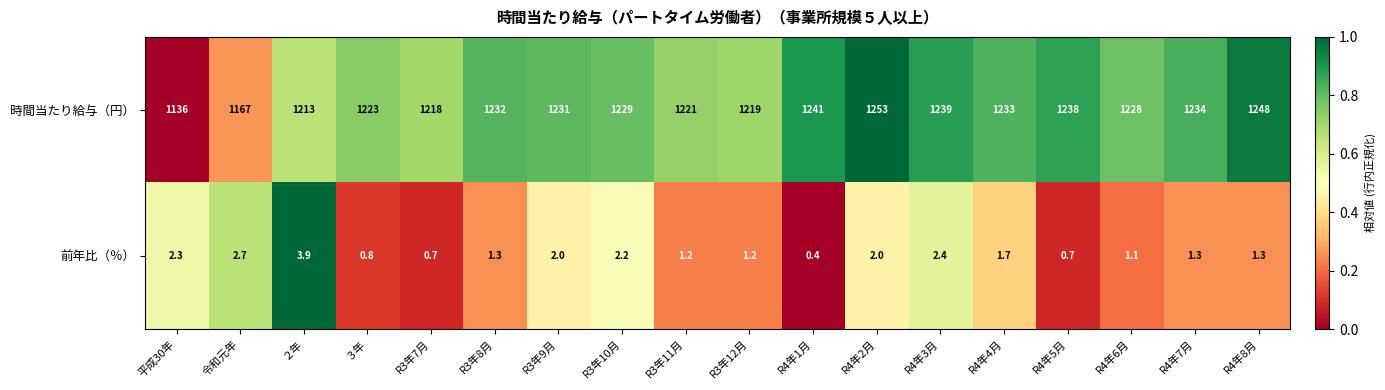

What is the difference between the 時間当たり給与（円） values at ３年 and R3年8月?

9.0